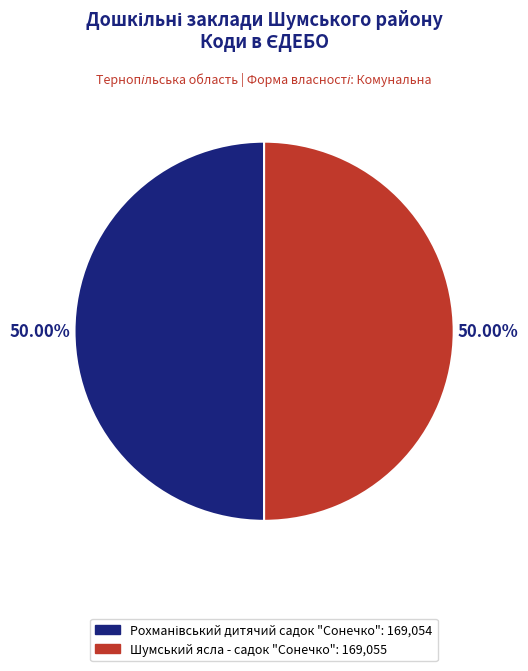

The Шумський ясла - садок "Сонечко" slice represents 50% of the pie. True or false?

True